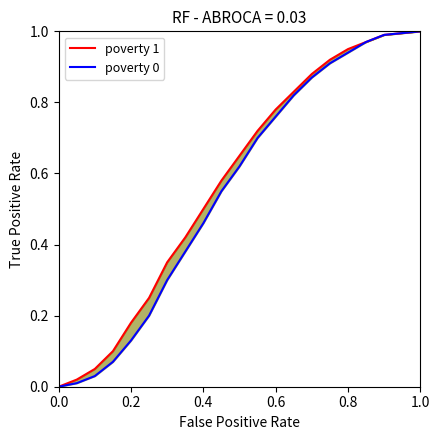

How many lines are shown in the chart?

2